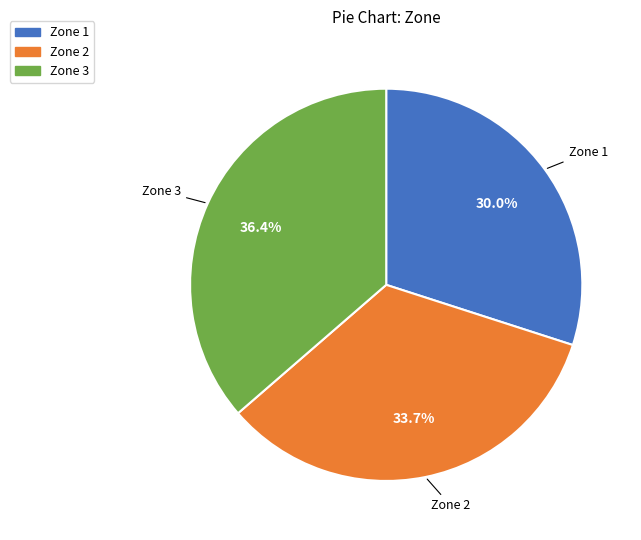

Between Zone 1 and Zone 2, which is larger?

Zone 2